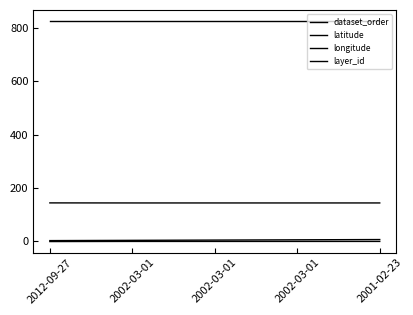

How many lines are shown in the chart?

4